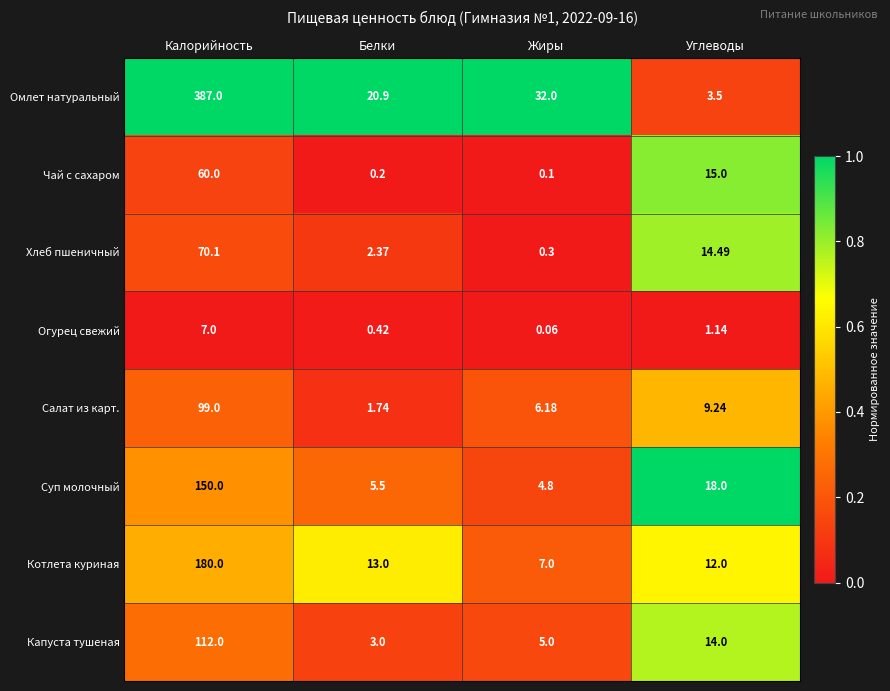

Rank the categories by Салат из карт. value from highest to lowest.

Калорийность, Углеводы, Жиры, Белки